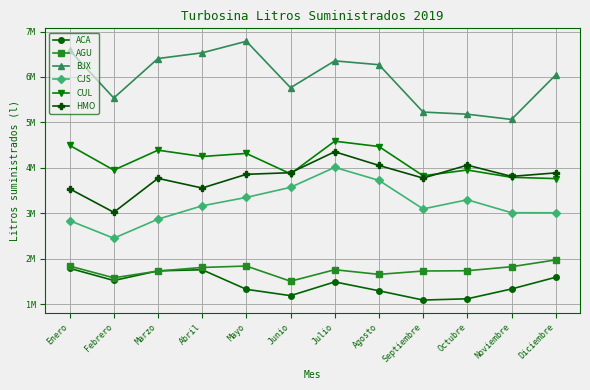

What are all the series names shown in the legend?

ACA, AGU, BJX, CJS, CUL, HMO